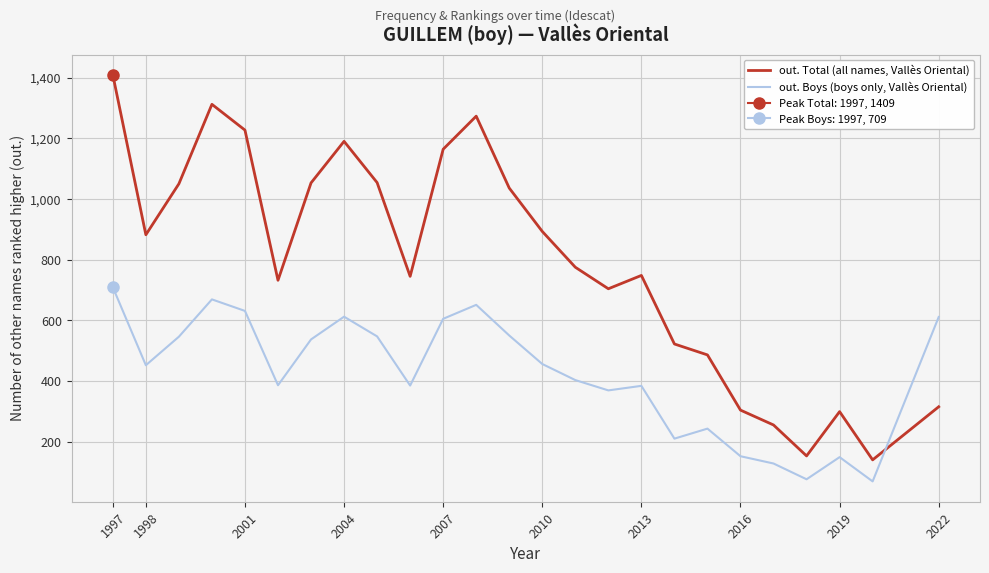

How many intersections are there between out. Total (all names, Vallès Oriental) and out. Boys (boys only, Vallès Oriental)?

1